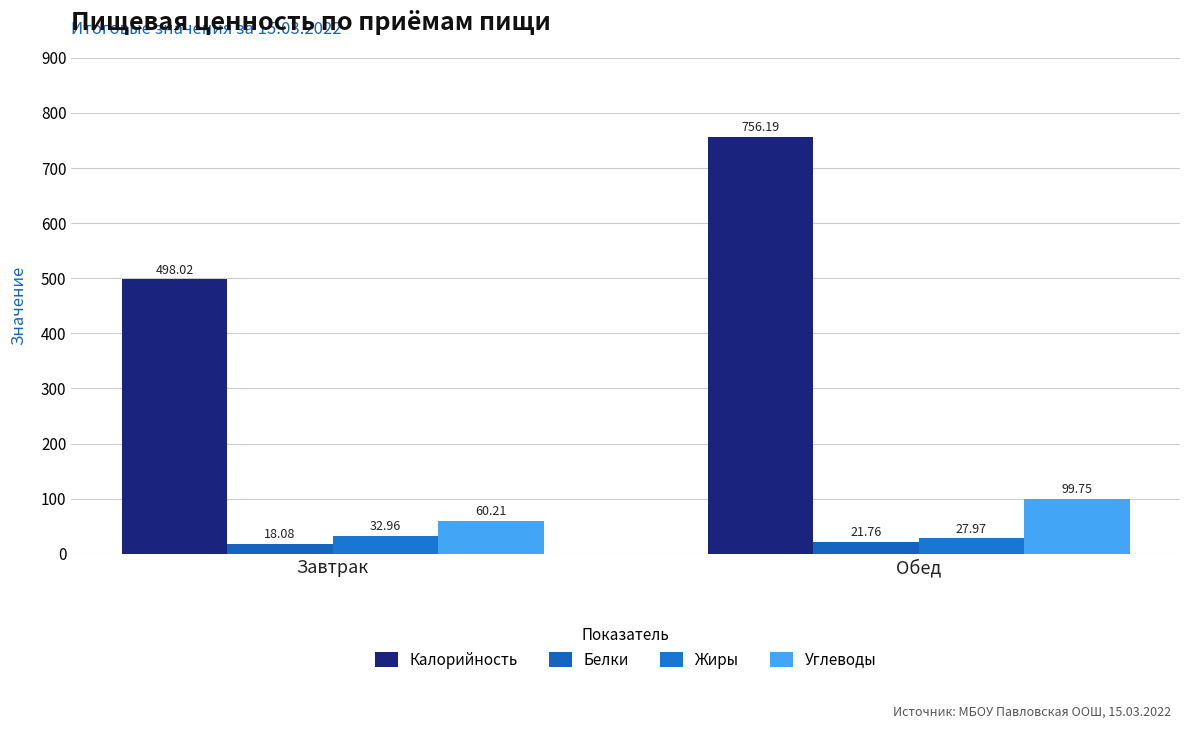

Reading right to left, transcribe all the data shown in this chart.

Калорийность: Обед=756.2	Завтрак=498.0
Белки: Обед=21.8	Завтрак=18.1
Жиры: Обед=28.0	Завтрак=33.0
Углеводы: Обед=99.8	Завтрак=60.2